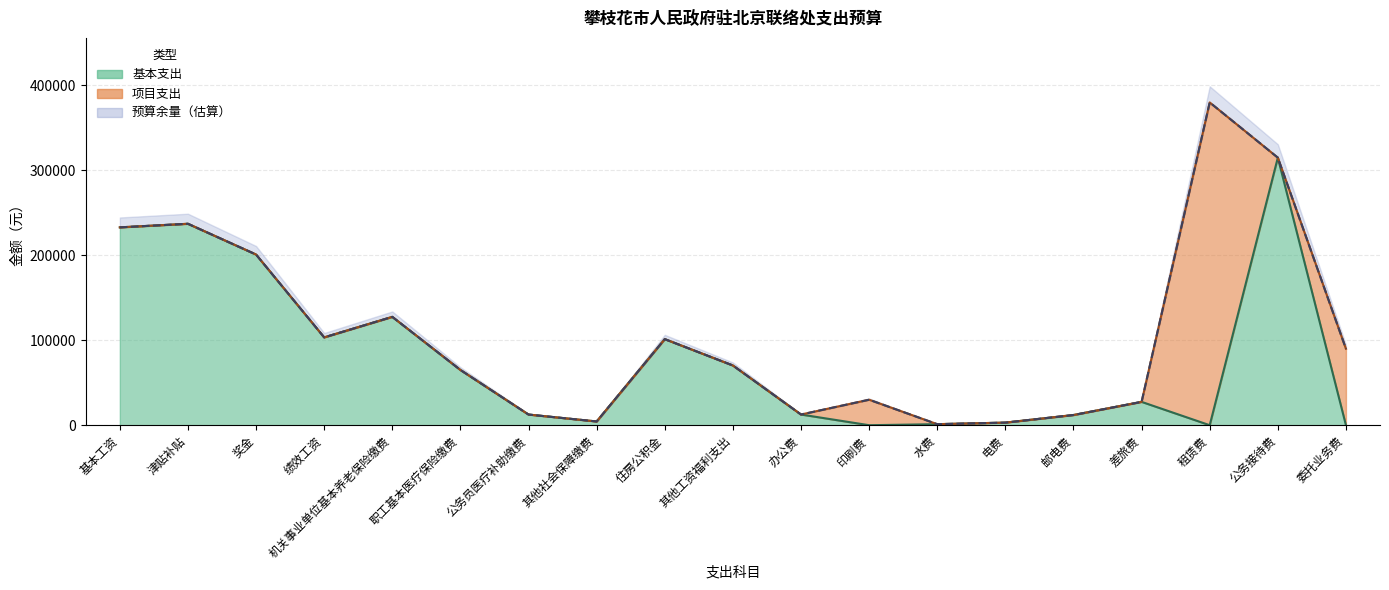

At which label is 合计 closest to 190612?

奖金